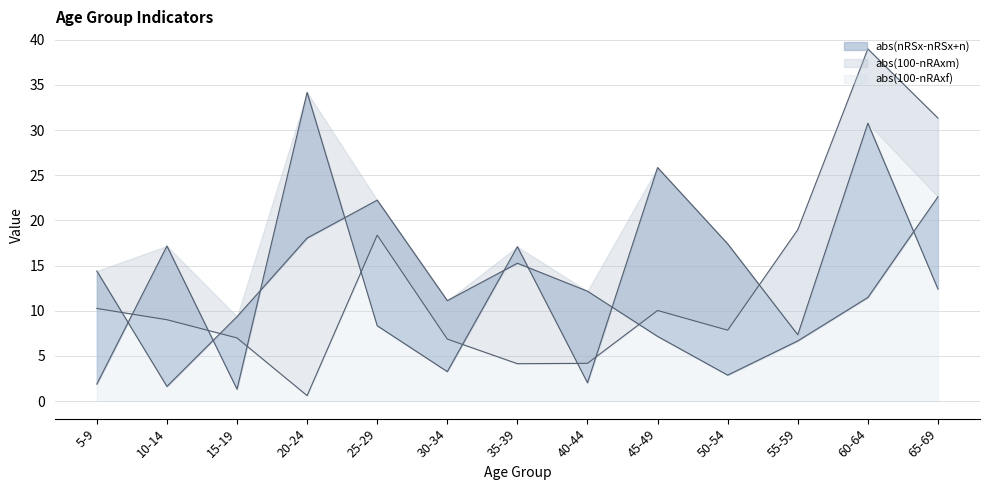

True or false: abs(100-nRAxf) has more than 2 points higher than both neighbors.

True